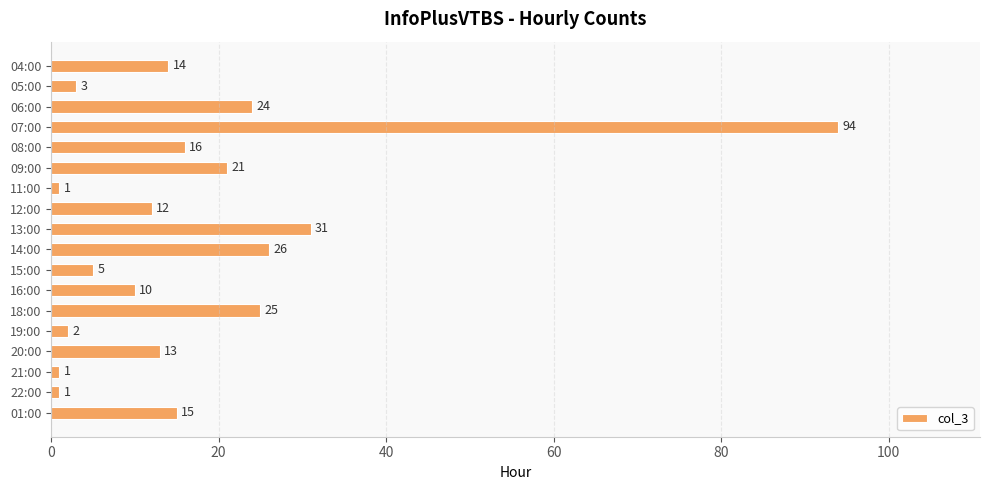

What position from the bottom is 18:00?

6